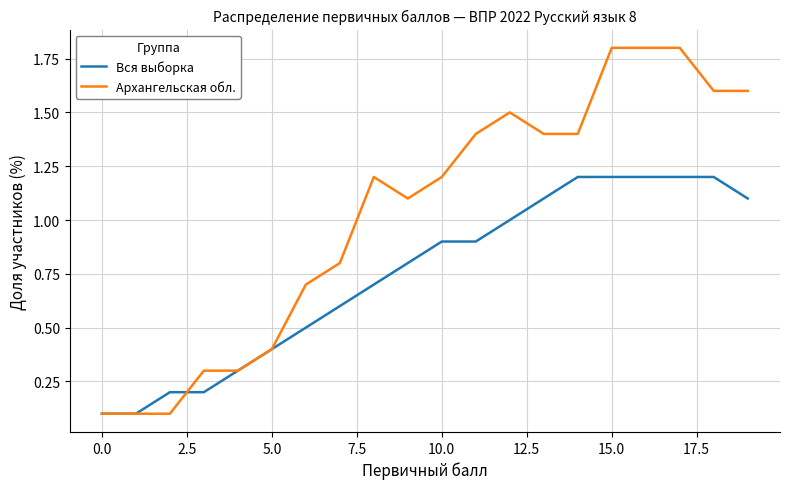

Which series has the largest total across all categories?

Архангельская обл.